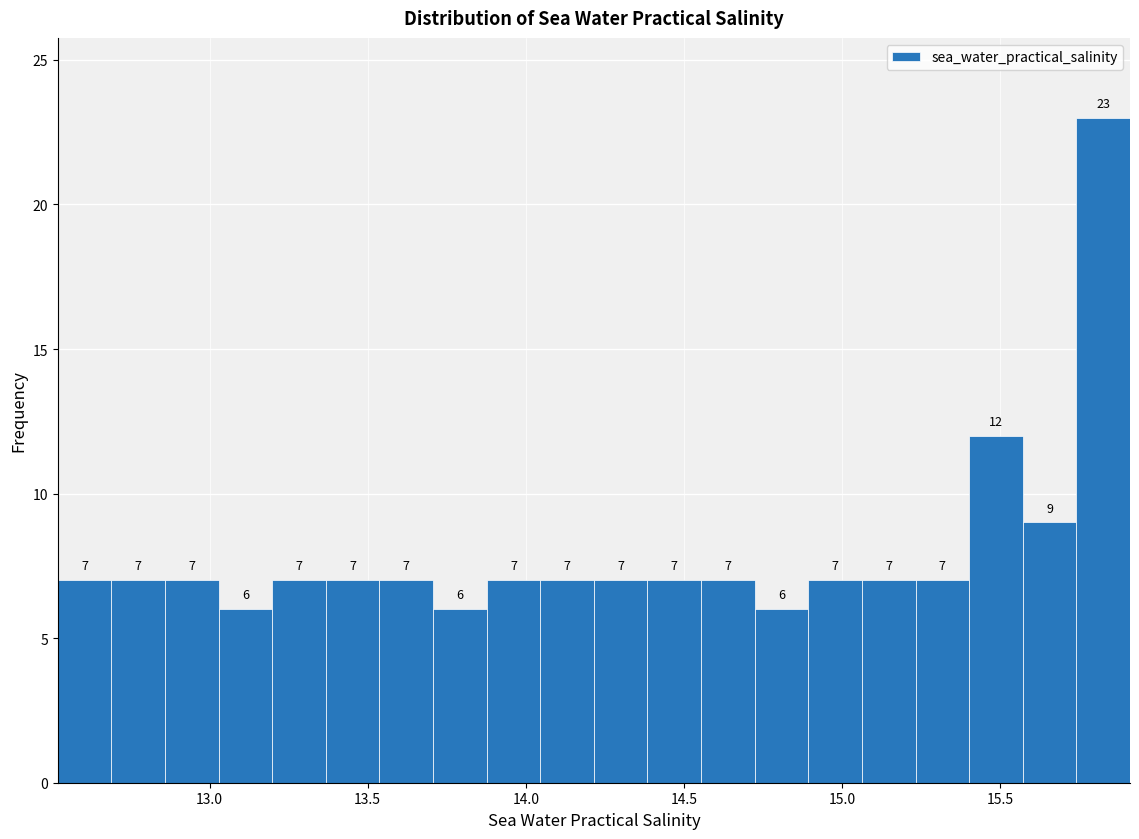

Around what value on the x-axis is the tallest bar? Give the approximate position of its centre, as read against the axis.

15.85